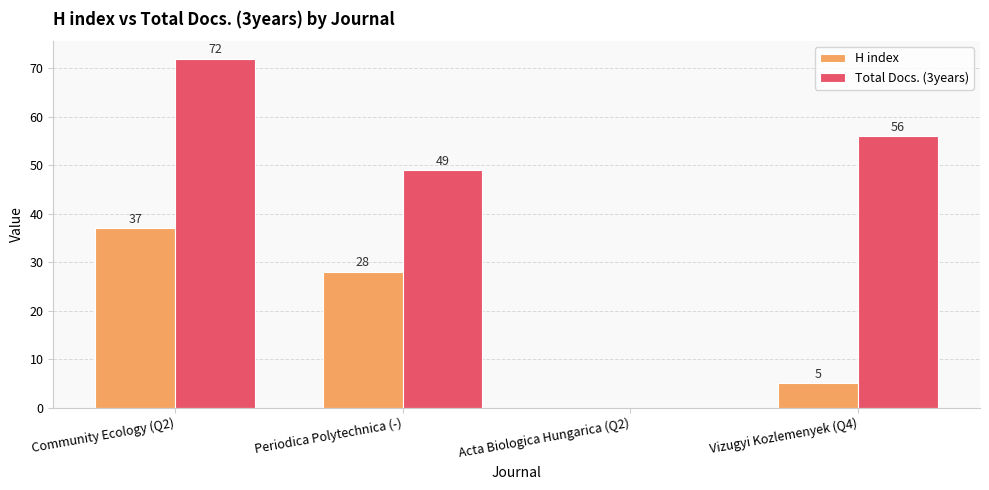

At which category is the sum across all series the highest?

Community Ecology (Q2)